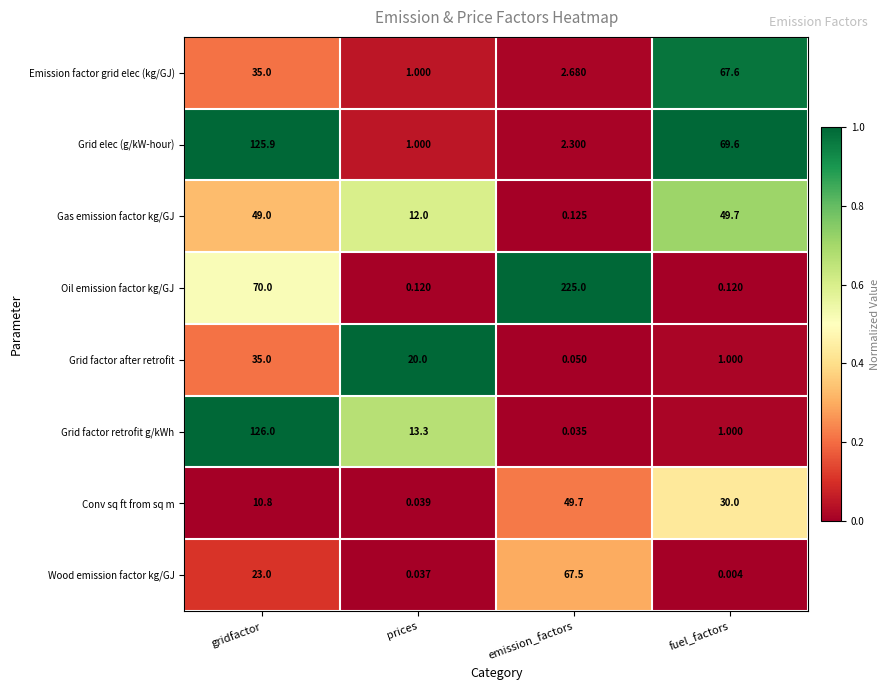

Which series has the largest range (max minus min)?

Oil emission factor kg/GJ